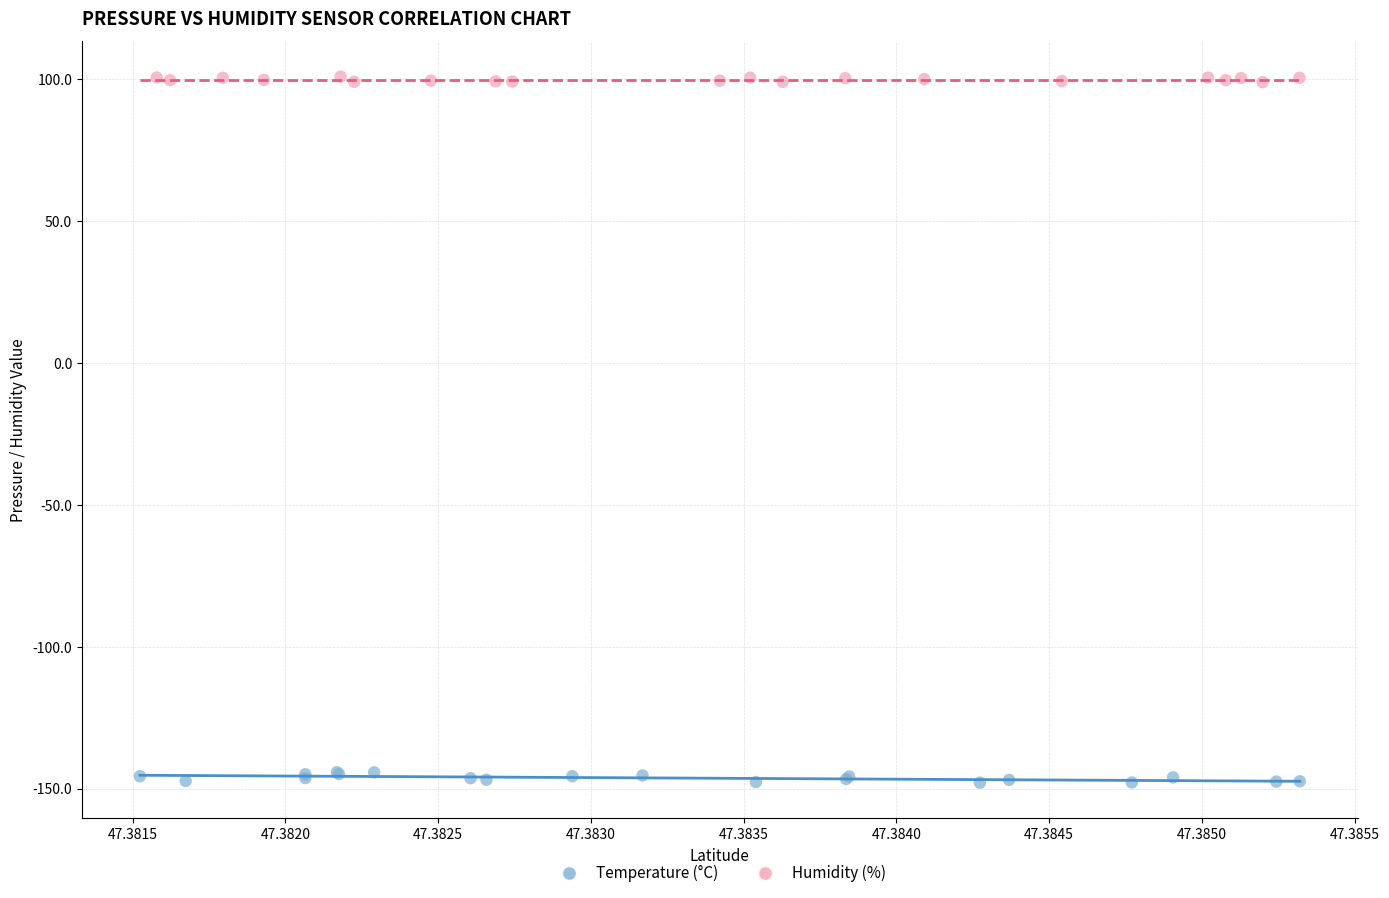

What are all the series names shown in the legend?

Temperature (°C), Humidity (%)